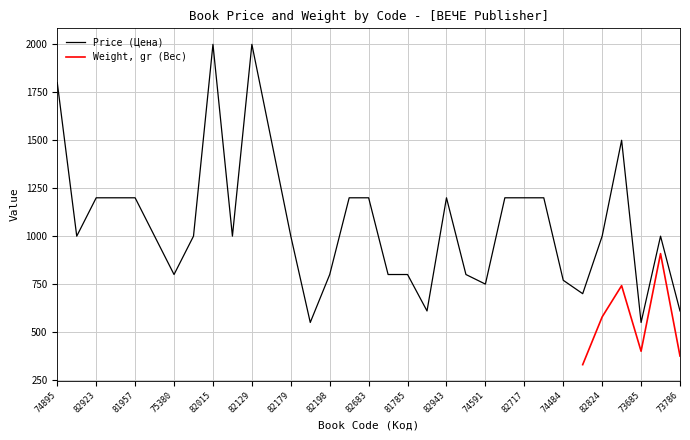

Between 74578 and 82717, which is larger?

82717